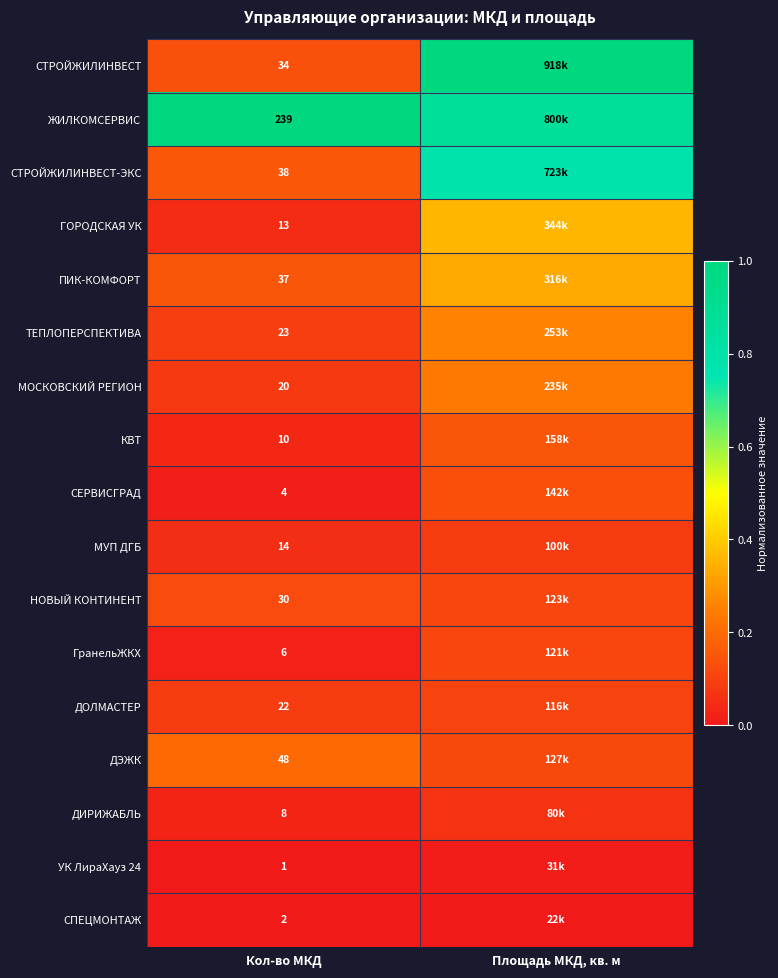

The СПЕЦМОНТАЖ series shows 0.0 at Кол-во МКД. True or false?

False